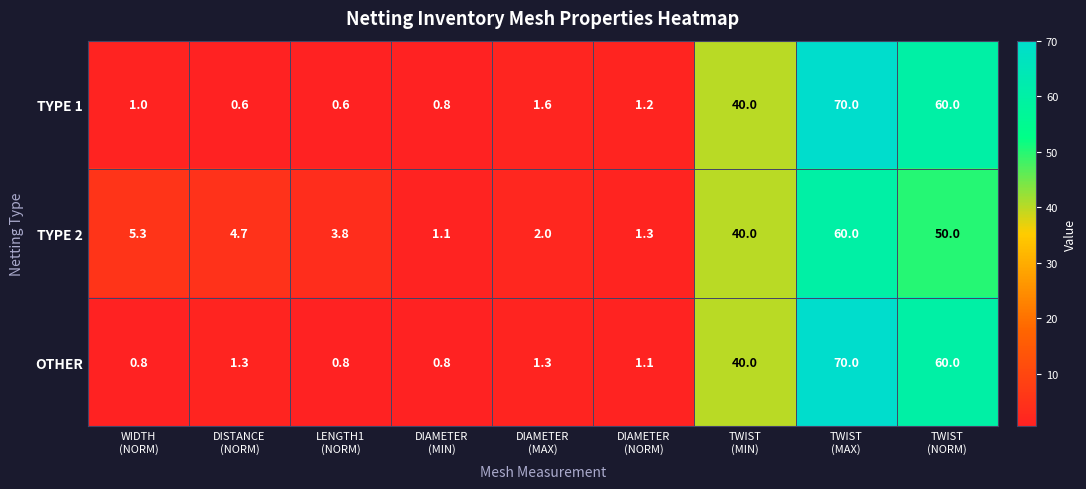

Count the number of data series in this chart.

3